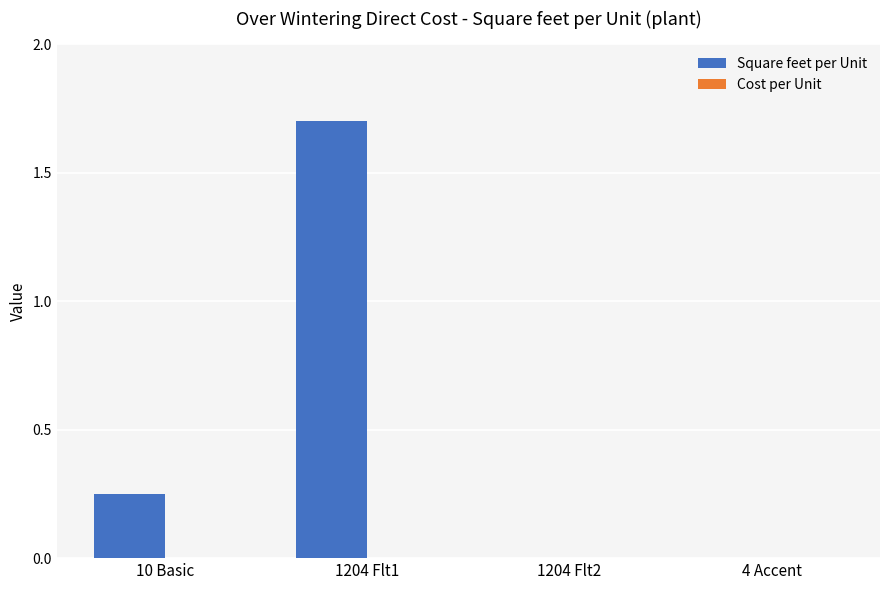

What is the change in value from 1204 Flt1 to 4 Accent?

-1.7